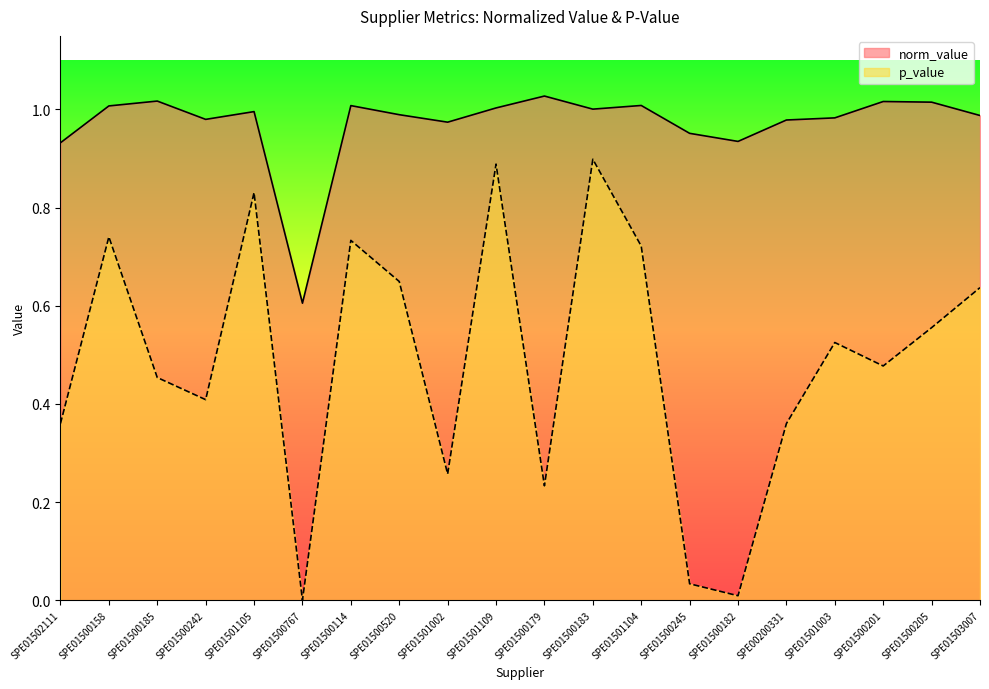

What is the value of the norm_value point at the 10th from the left?

1.0